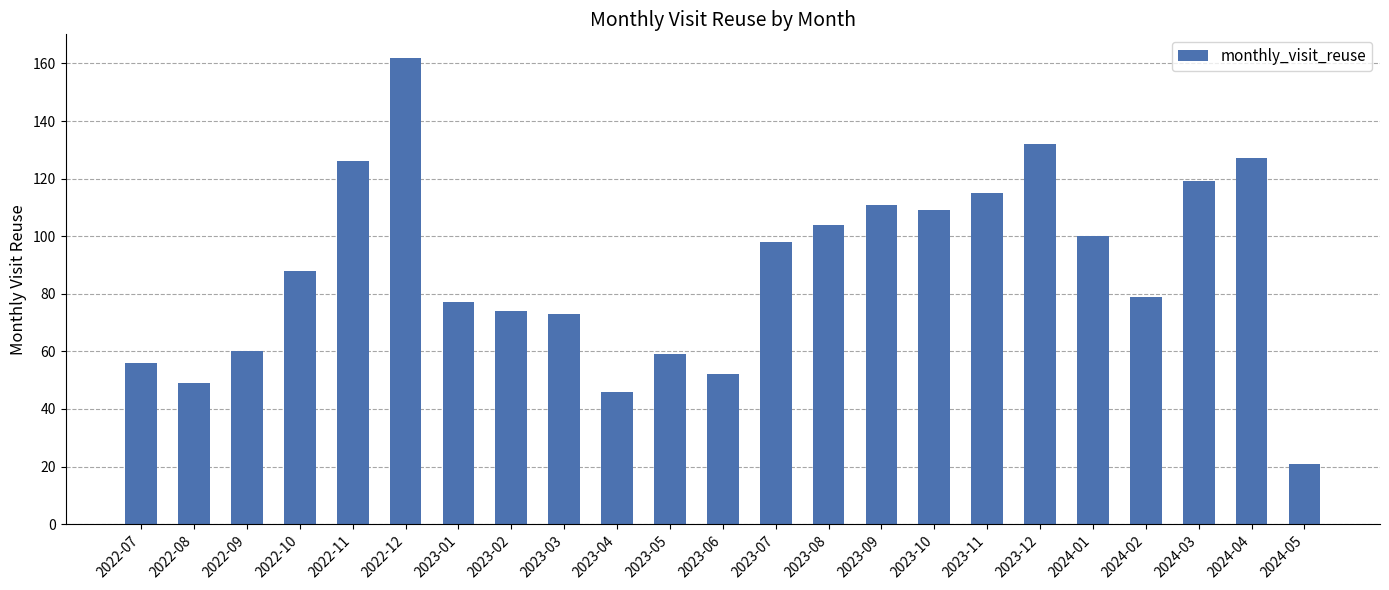

What is the greatest value displayed?

162